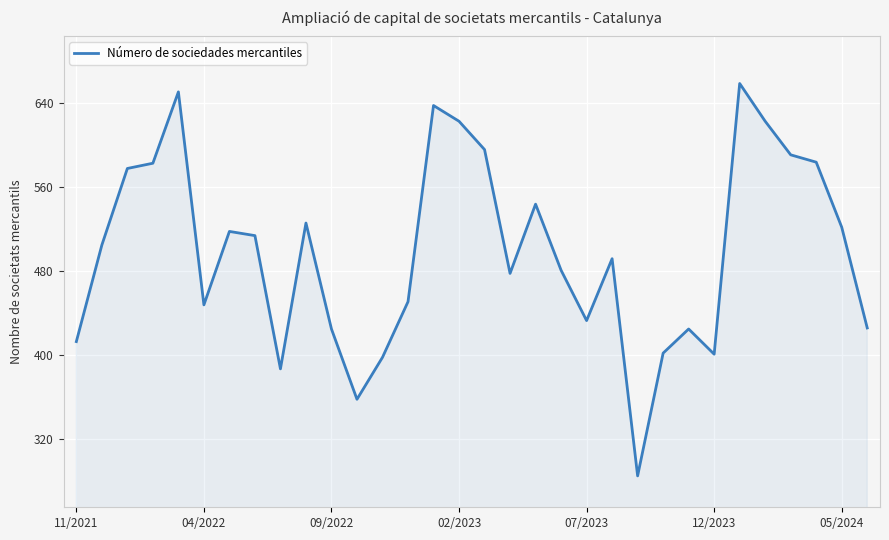

What is the greatest value displayed?

659